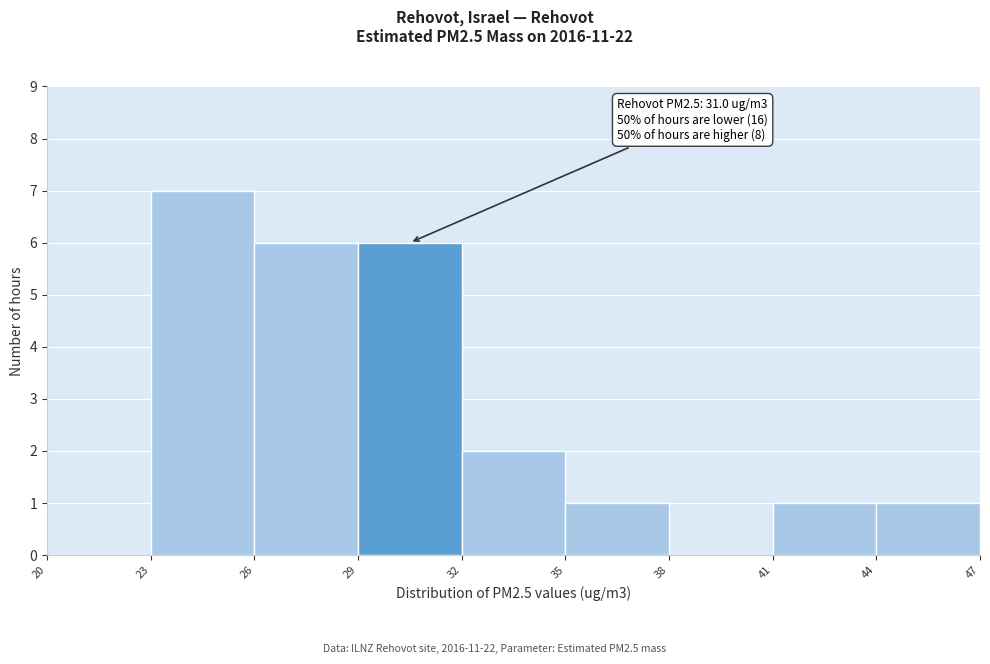

Which range on the x-axis has the tallest bar?

23 to 26